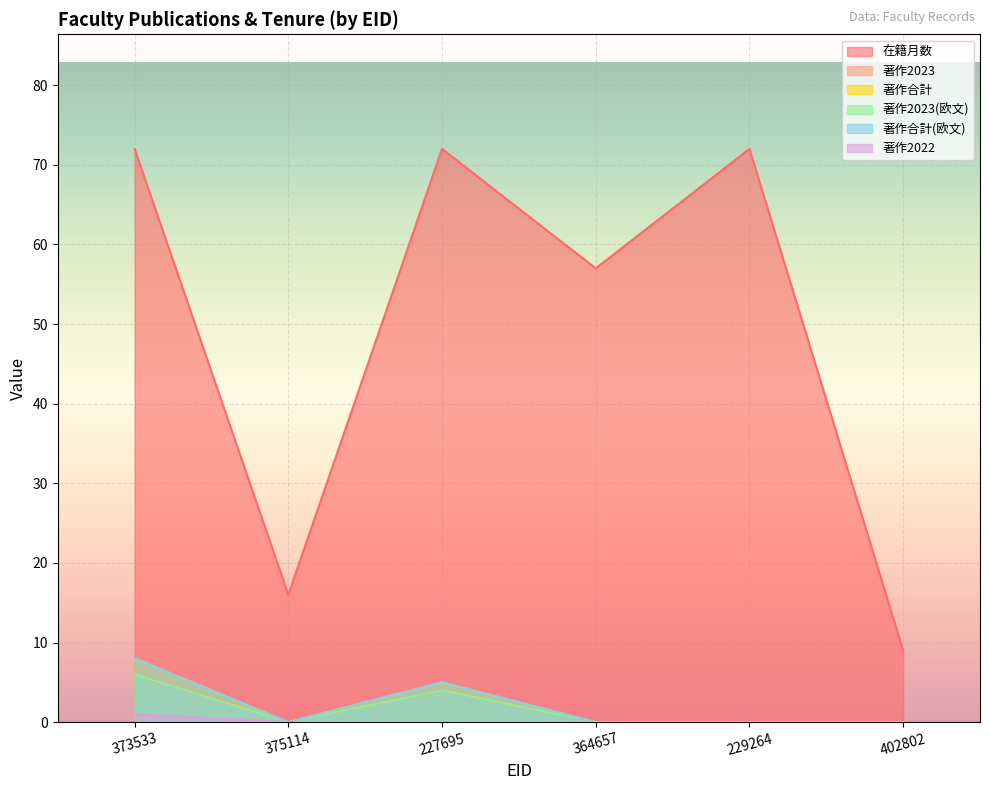

What is the difference between the second highest and second lowest values in the 在籍月数 series?

56